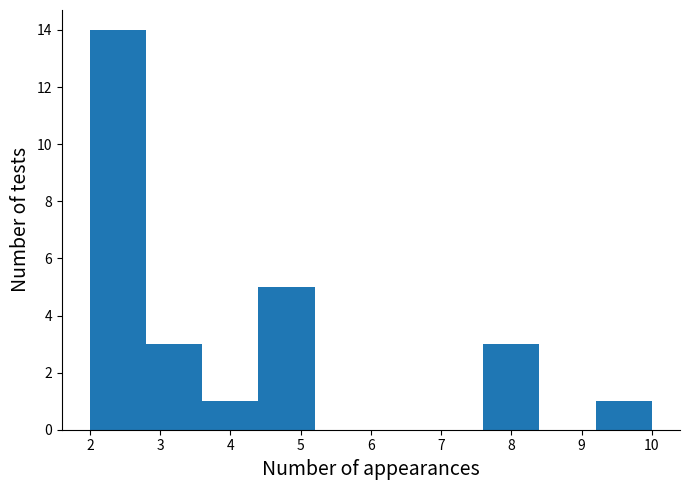

Which range on the x-axis has the tallest bar?

2.0 to 2.8